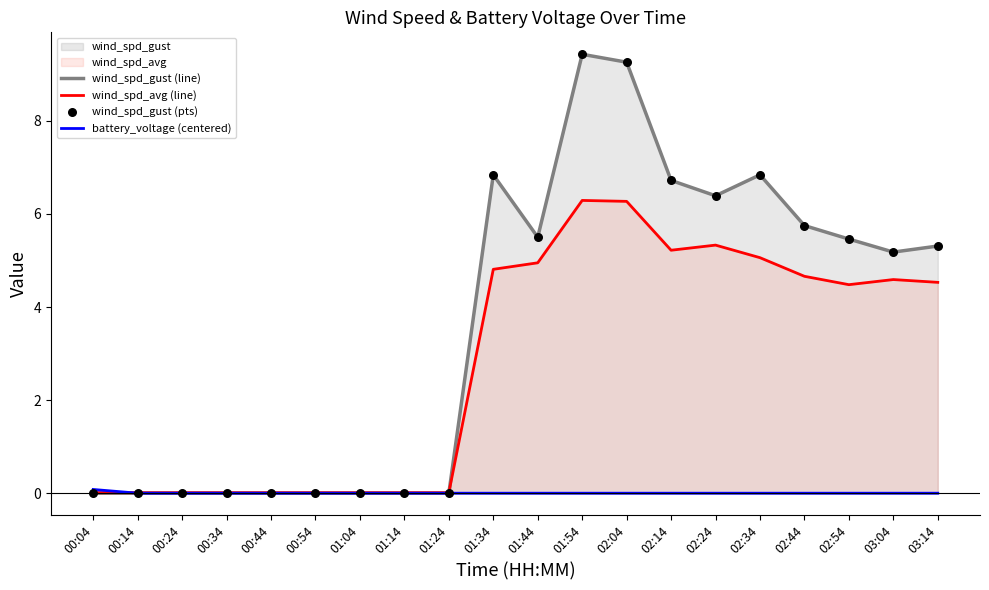

At how many categories does at least one series exceed 5?

11